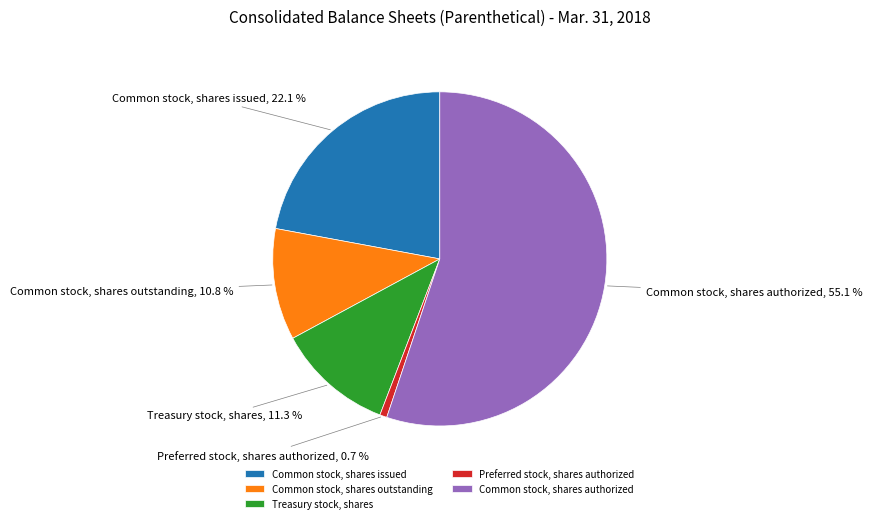

Between Preferred stock, shares authorized and Common stock, shares issued, which is larger?

Common stock, shares issued